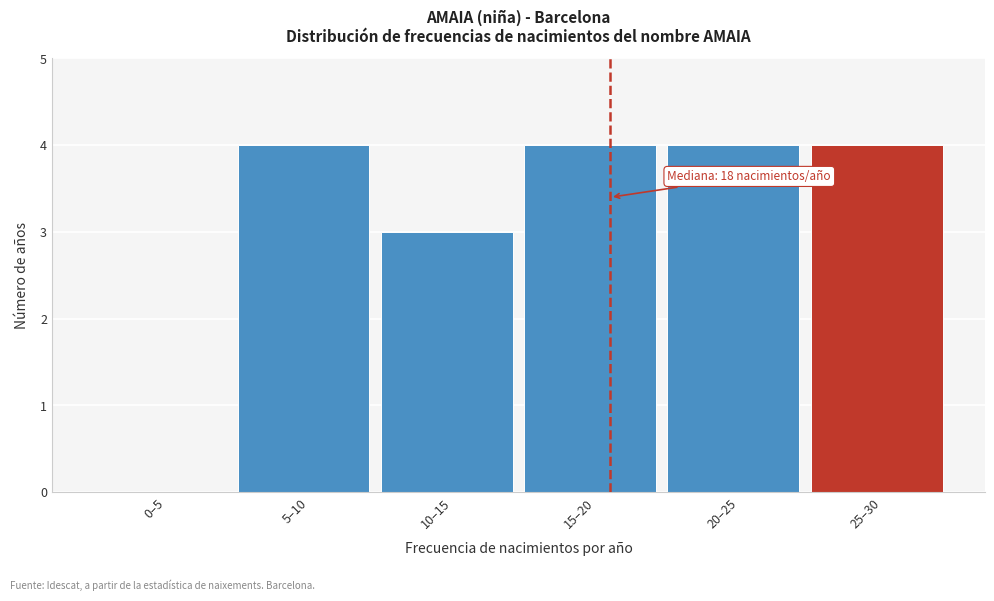

Reading left to right, what are all the values shown in this chart?

0–5=0	5–10=4	10–15=3	15–20=4	20–25=4	25–30=4